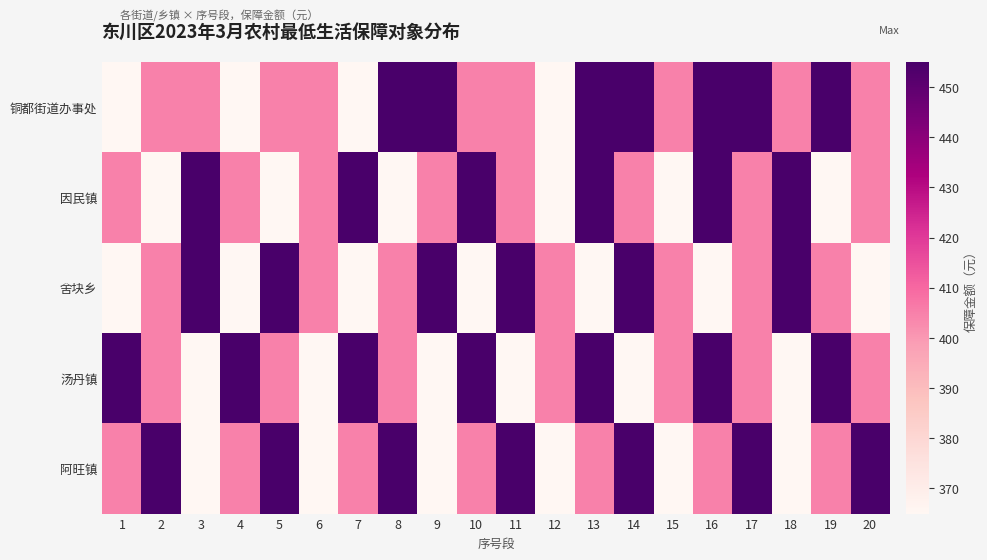

At which category does the chart reach its peak across all series?

8